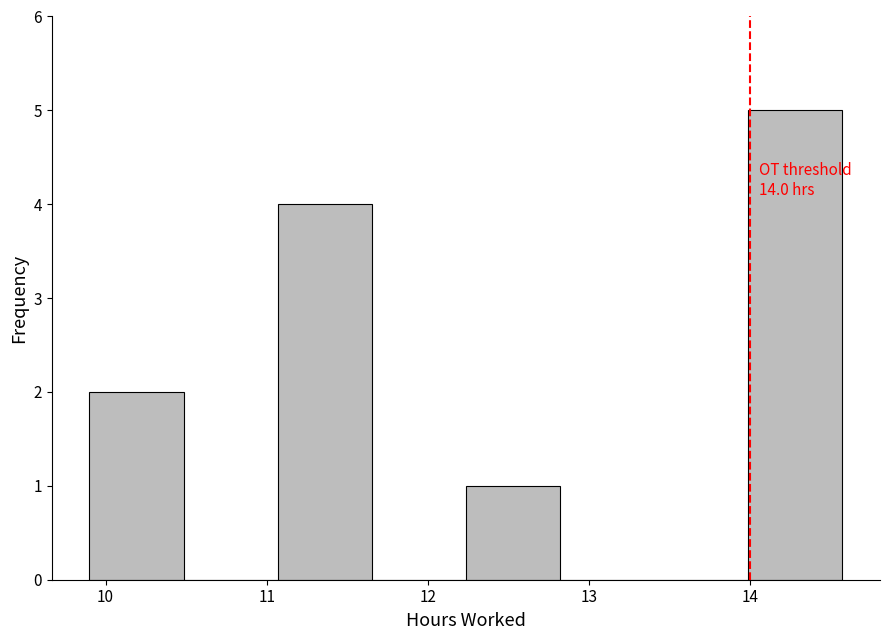

Which range on the x-axis has the tallest bar?

14.0 to 14.6